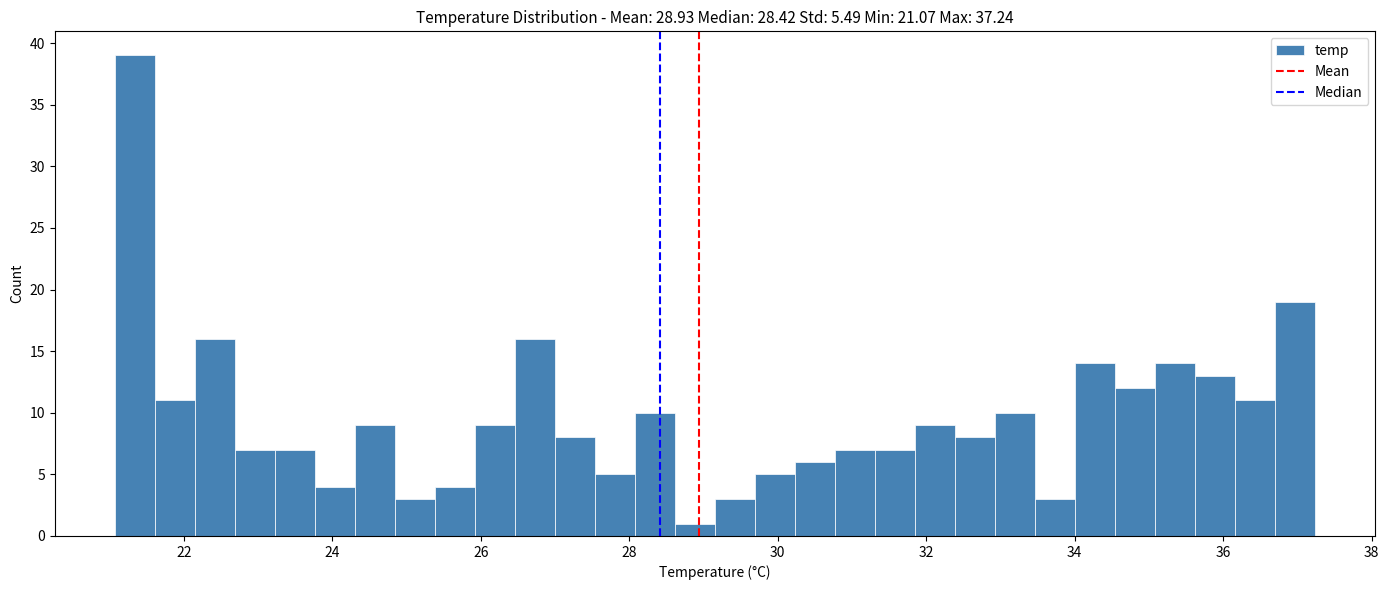

Around what value on the x-axis is the tallest bar? Give the approximate position of its centre, as read against the axis.

21.4